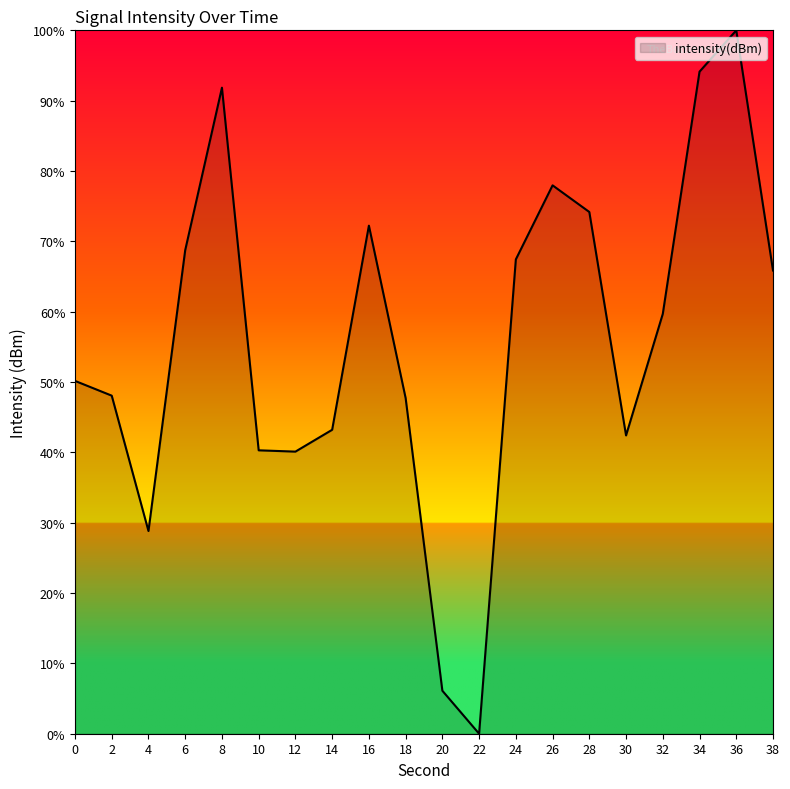

Does the chart have visible grid lines?

No